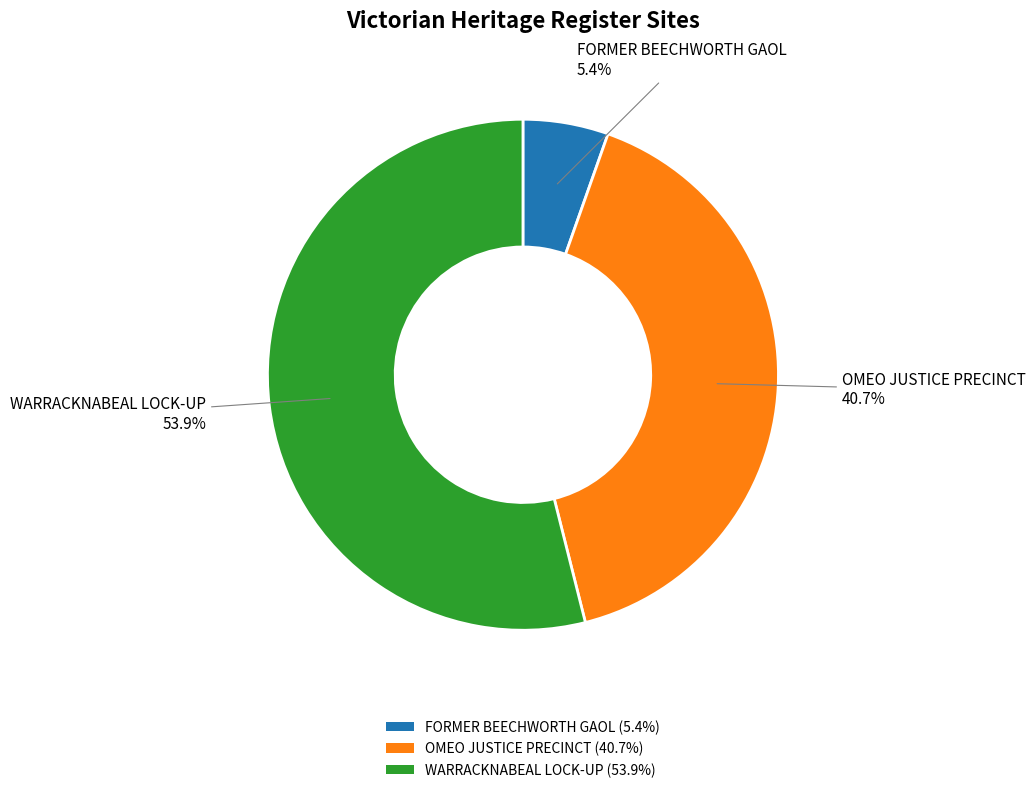

Approximately how many times larger is the value at FORMER BEECHWORTH GAOL compared to OMEO JUSTICE PRECINCT?

0.1